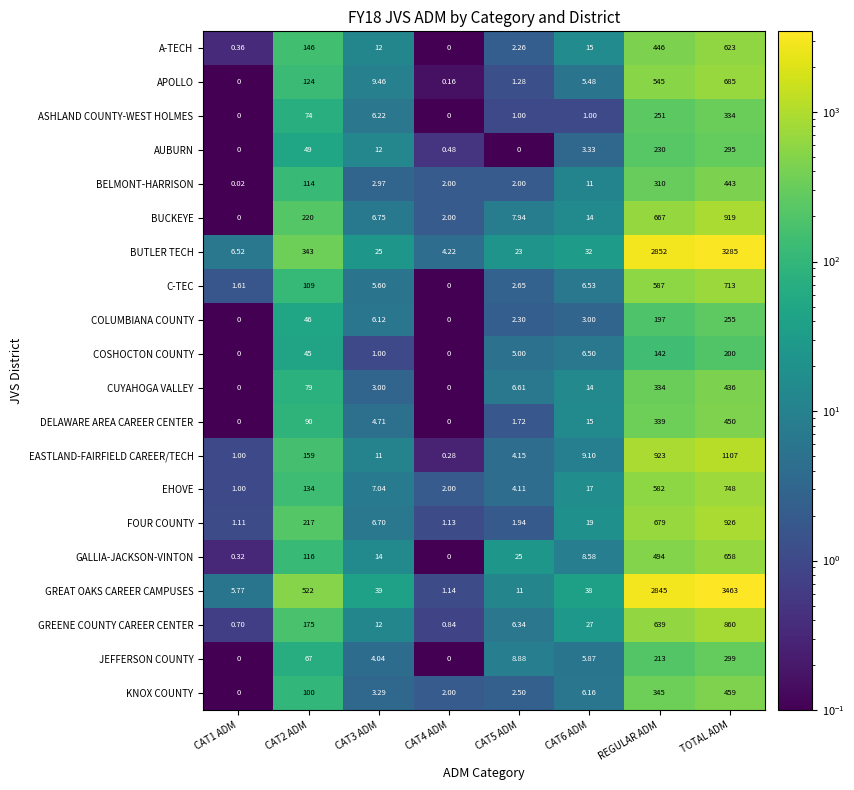

Between CAT1 ADM and CAT6 ADM, which series saw the biggest shift?

GREAT OAKS CAREER CAMPUSES